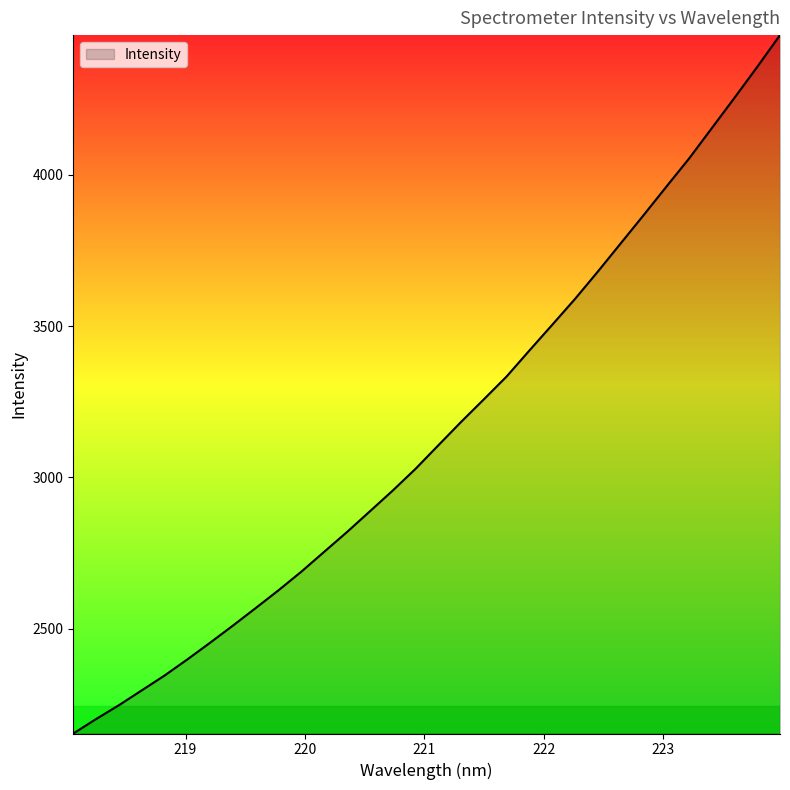

What is the difference between the maximum and minimum values?

2307.5